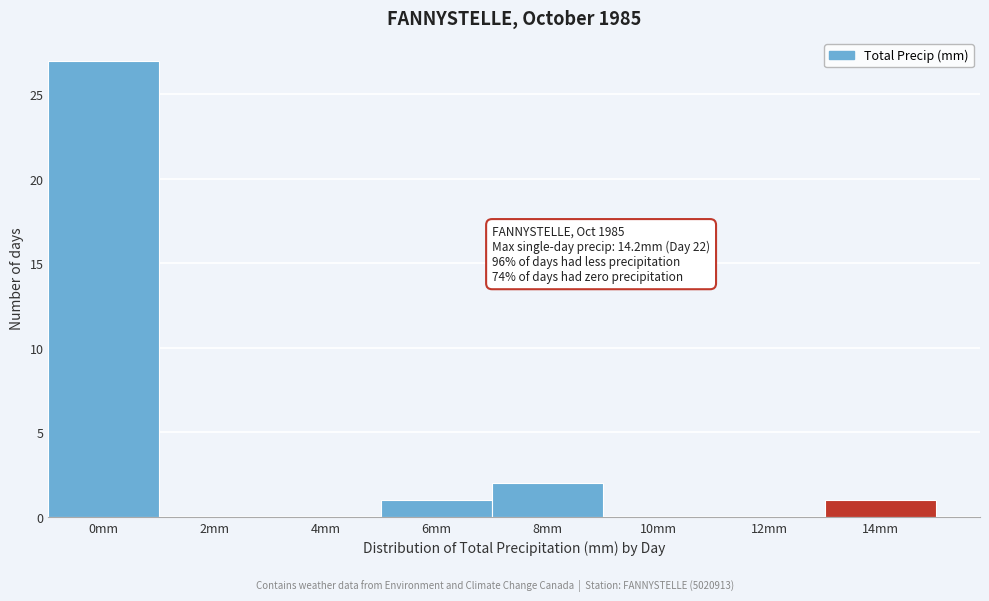

Reading left to right, what are all the values shown in this chart?

0mm=27	2mm=0	4mm=0	6mm=1	8mm=2	10mm=0	12mm=0	14mm=1